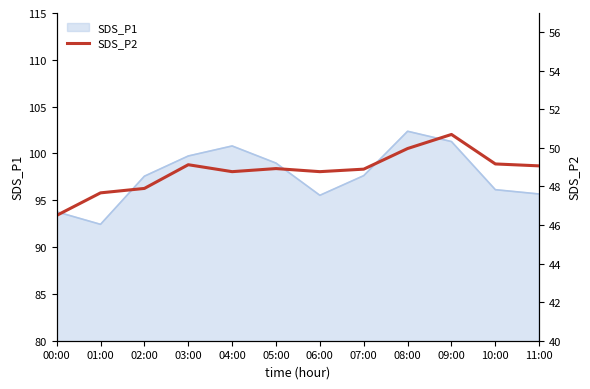

True or false: SDS_P1 has a value of 95.5 at 06:00.

True